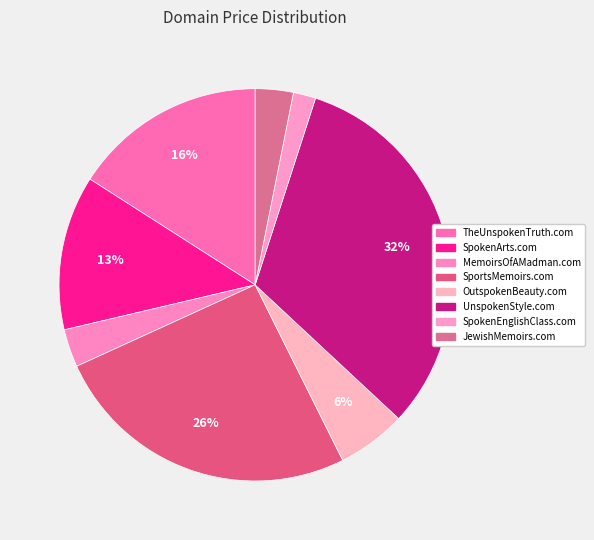

How many segments does this pie chart have?

8